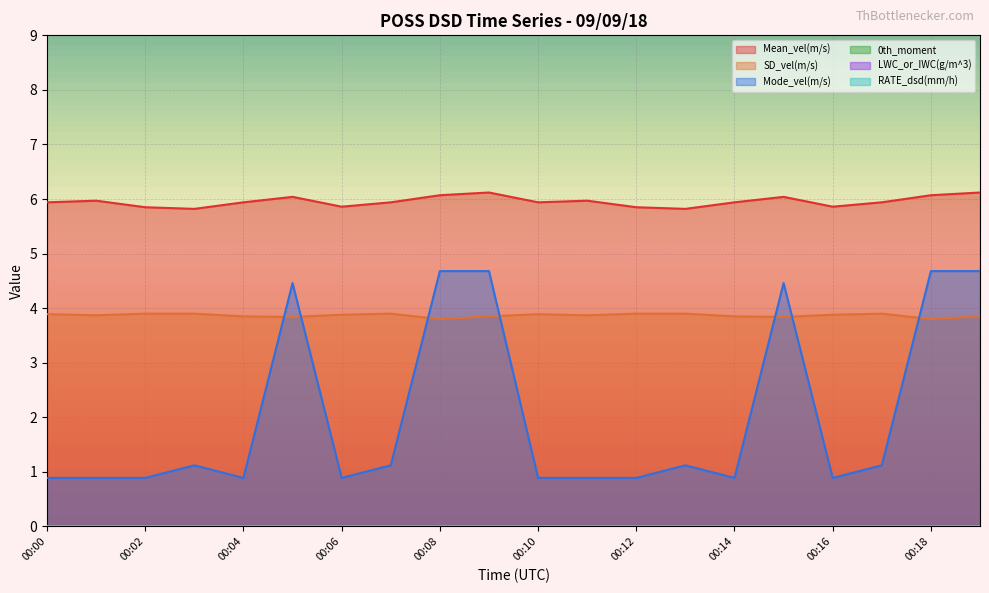

At which category is the sum across all series the highest?

00:09